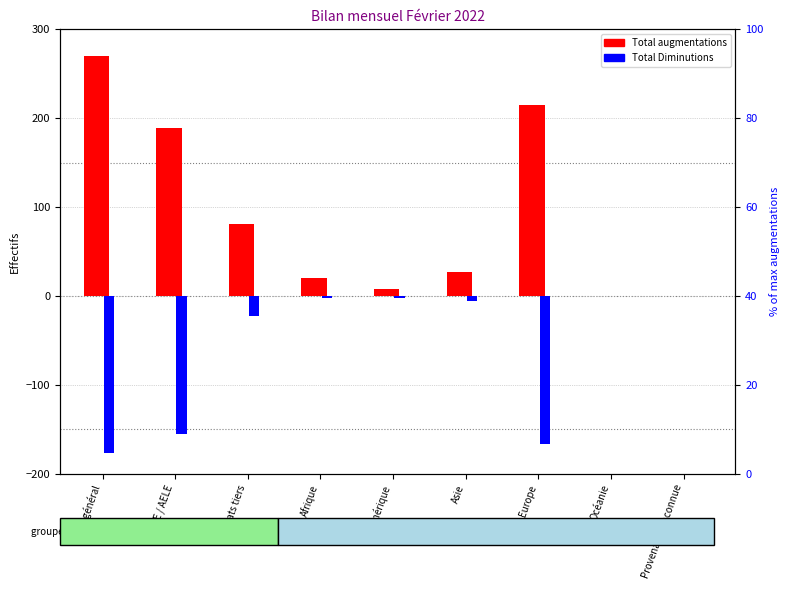

How many negative values does the Total Diminutions series have?

7